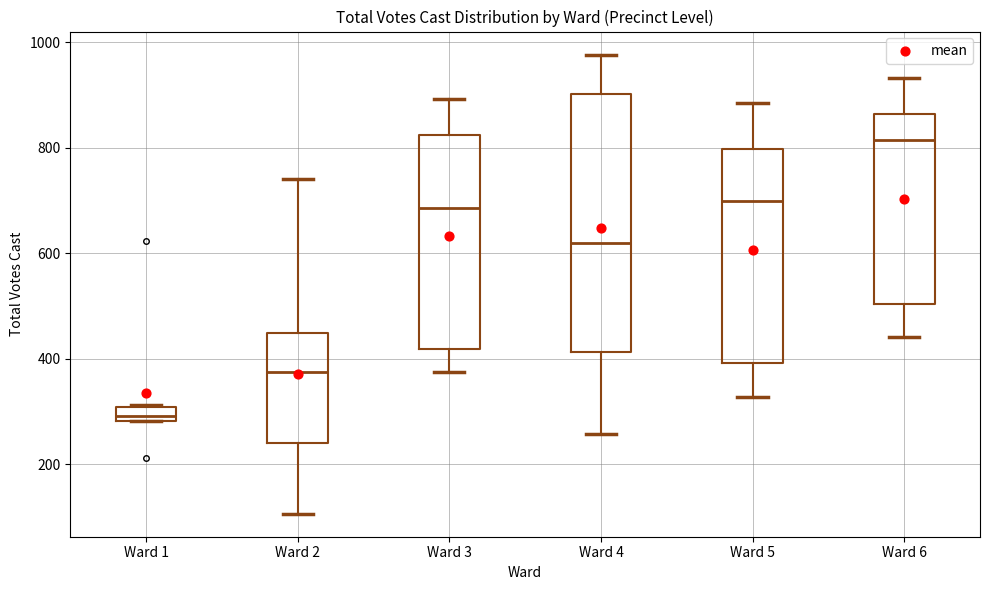

Which box has the highest median line?

Ward 6